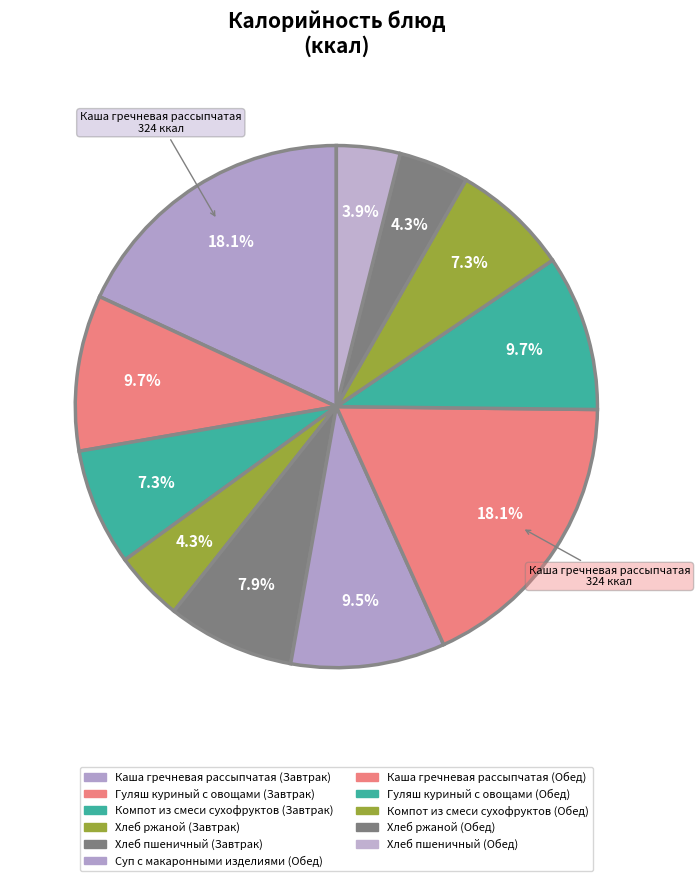

Which has a higher value, Хлеб пшеничный (Обед) or Хлеб ржаной (Обед)?

Хлеб ржаной (Обед)